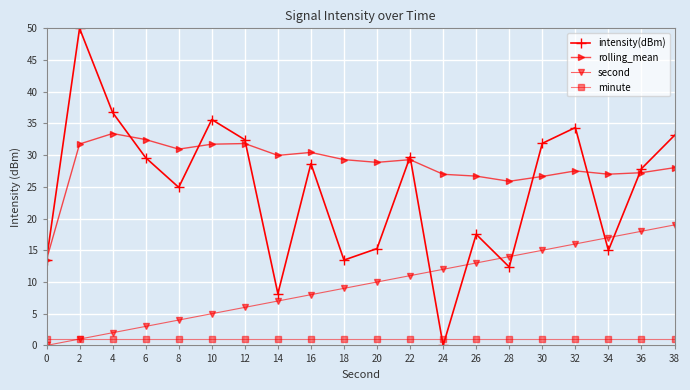

What is the spread (max minus min) of values at 34?

26.0